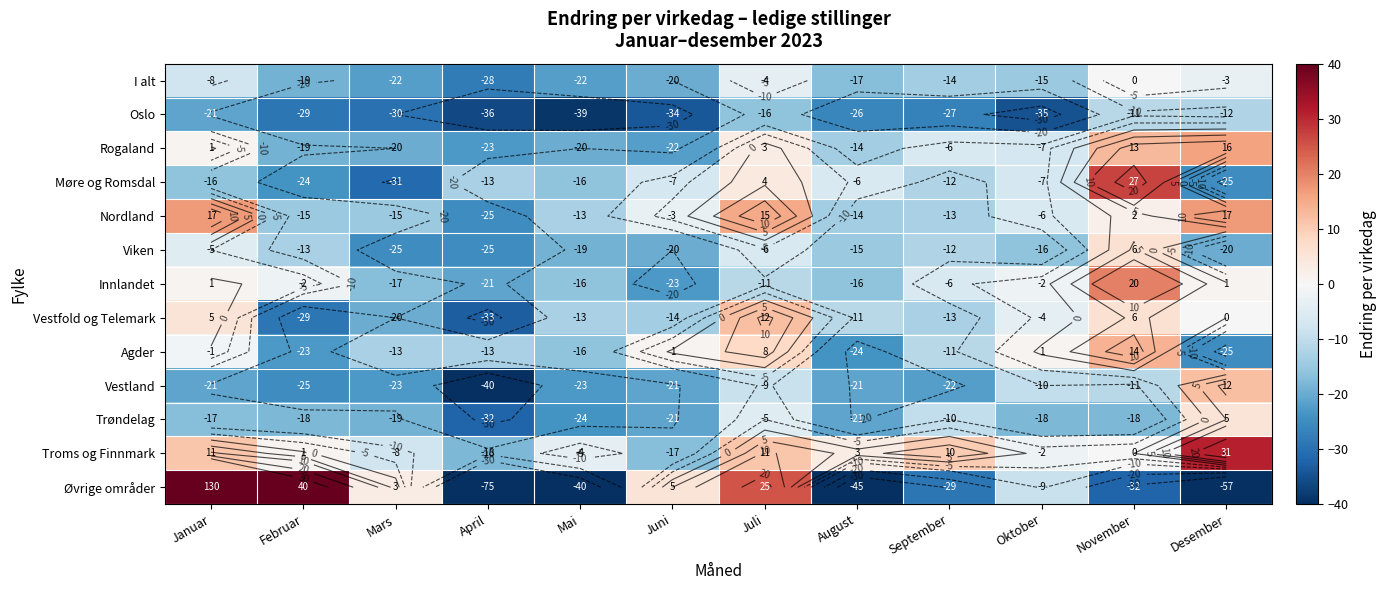

How many values in the Møre og Romsdal series exceed -12?

5